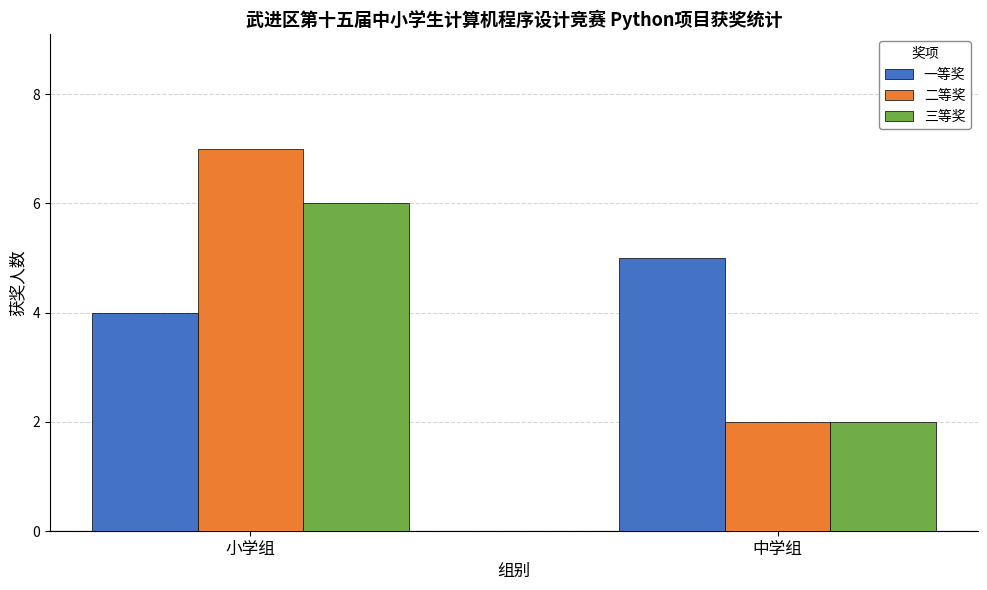

Which series changed the most between 小学组 and 中学组?

二等奖